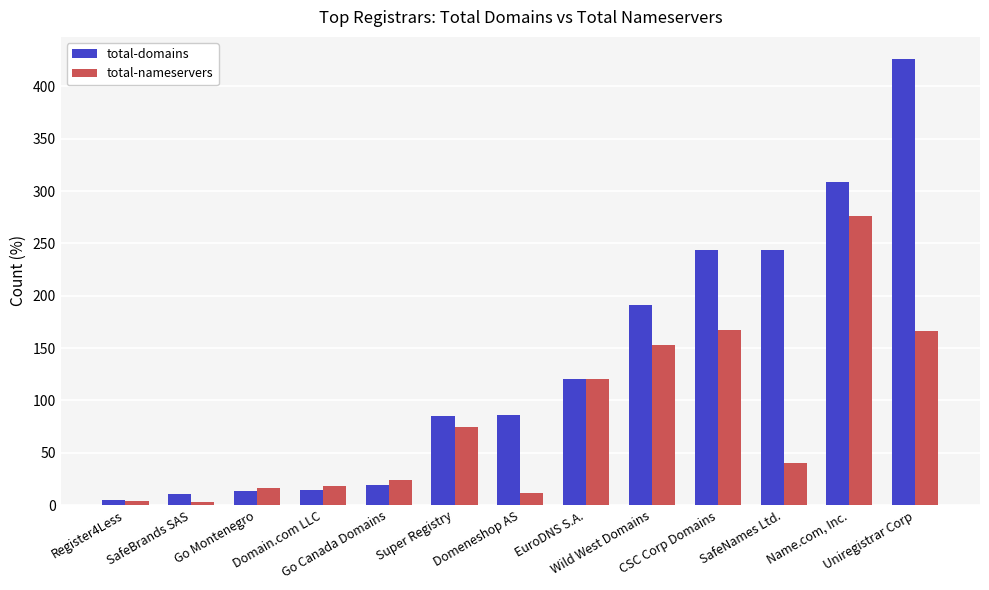

What is the label of the 9th bar from the left?

Wild West Domains